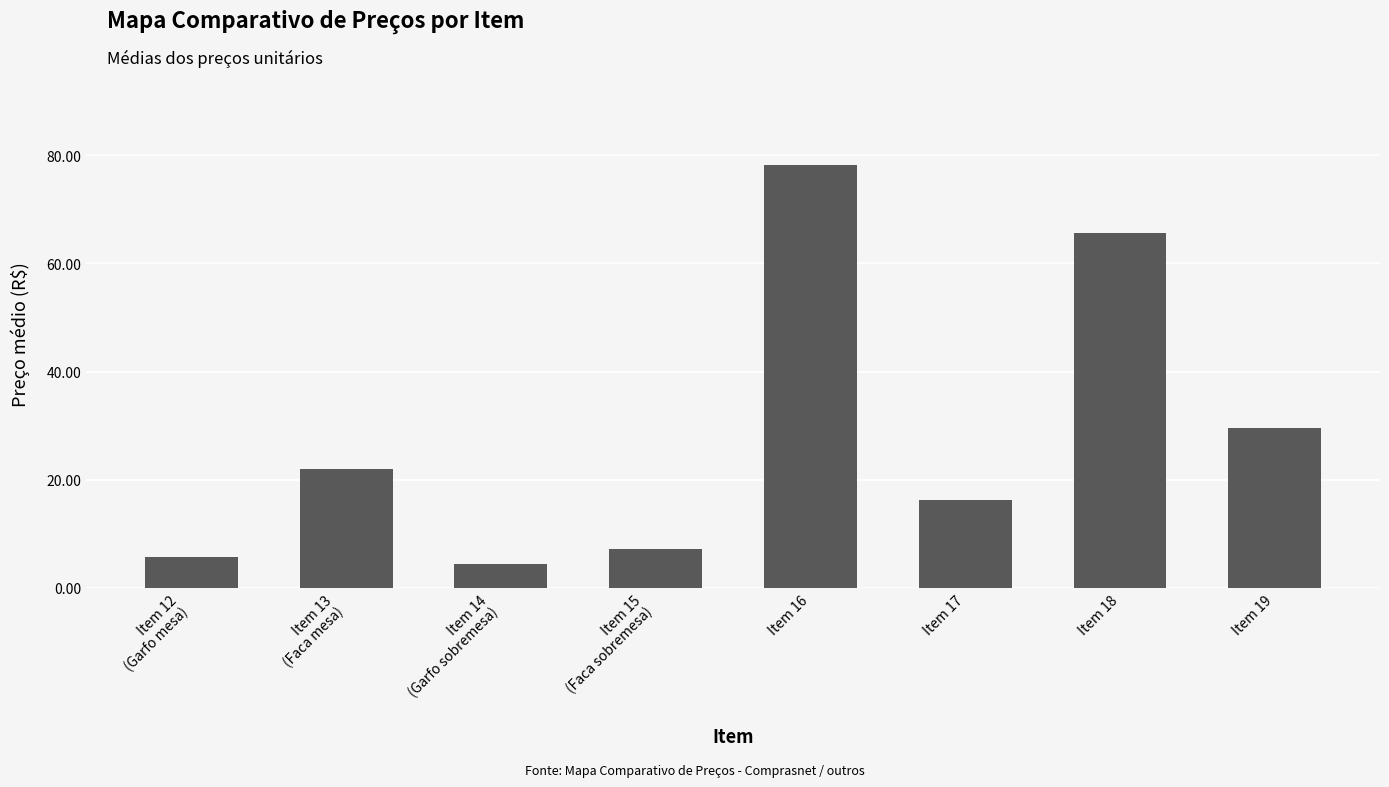

What is the minimum value shown in the chart?

4.4